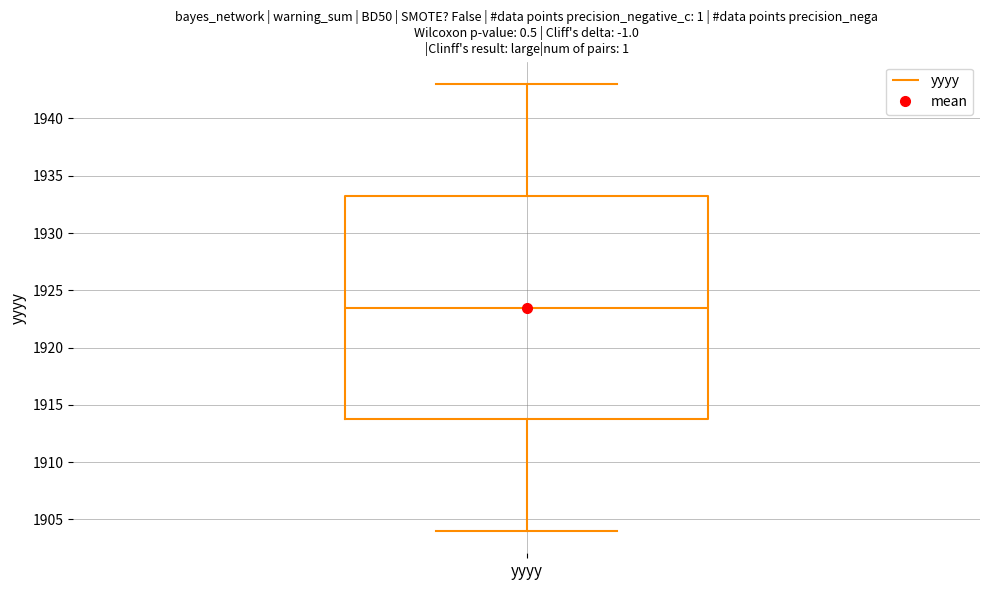

Where does the median line of the box for yyyy sit on the y-axis? The values are not printed on the chart, so give them approximately, as read against the axis.

1923.5